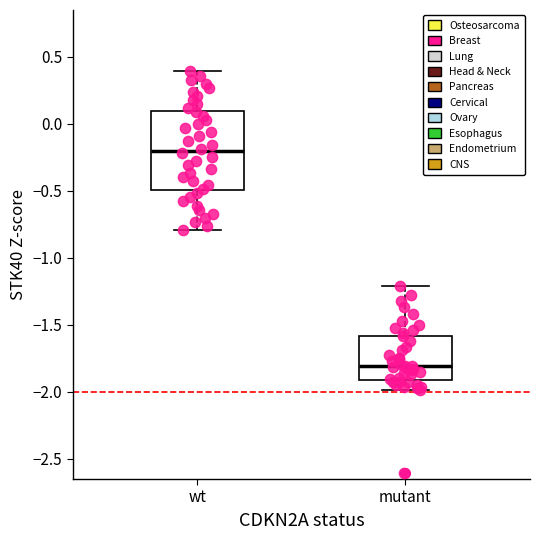

Which box's median line is the lowest?

mutant